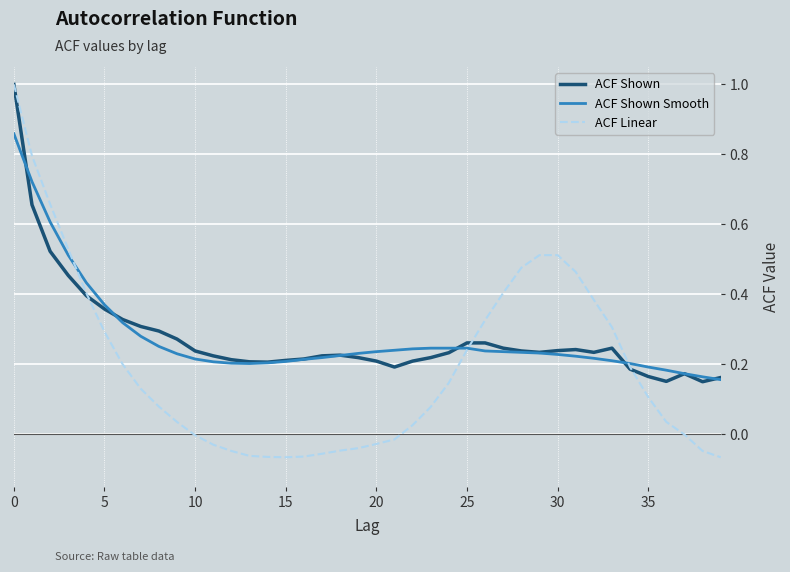

What is the greatest value displayed?

1.0